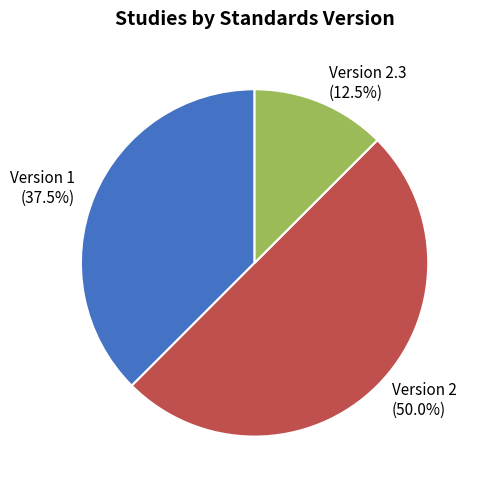

Is Version 2.3 the majority of the pie?

No